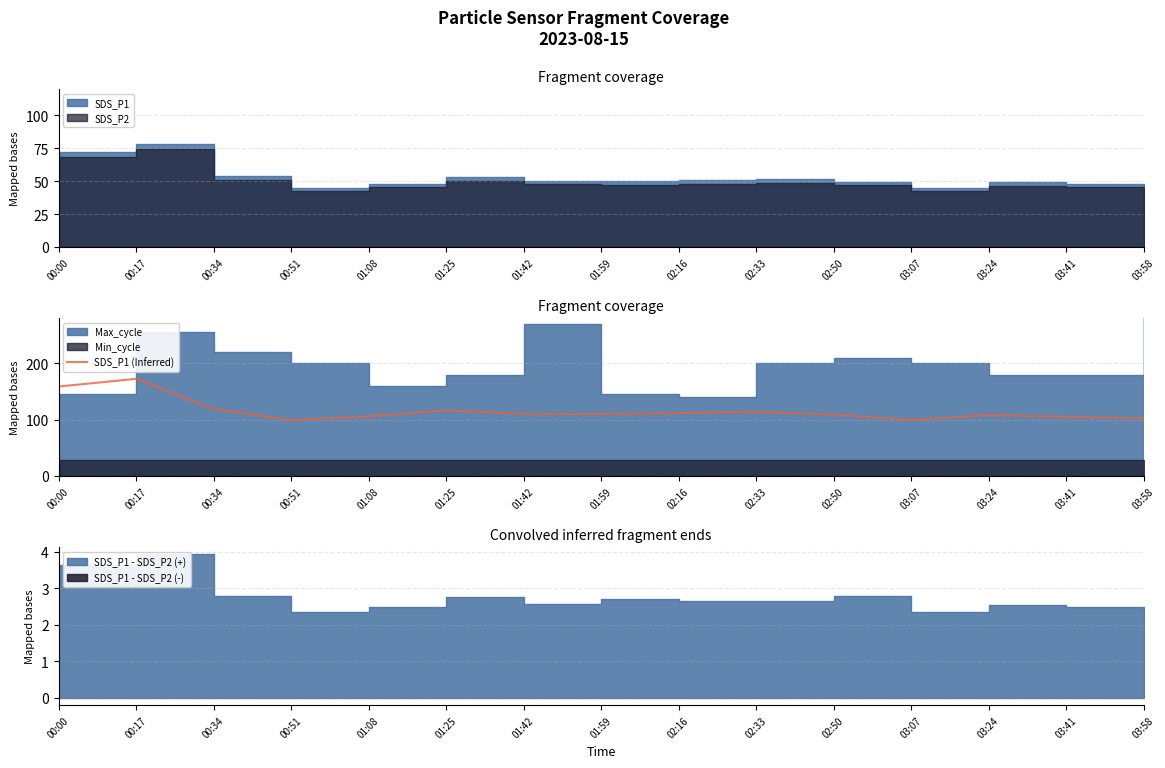

Where is the data nearest to the value 135?

00:34